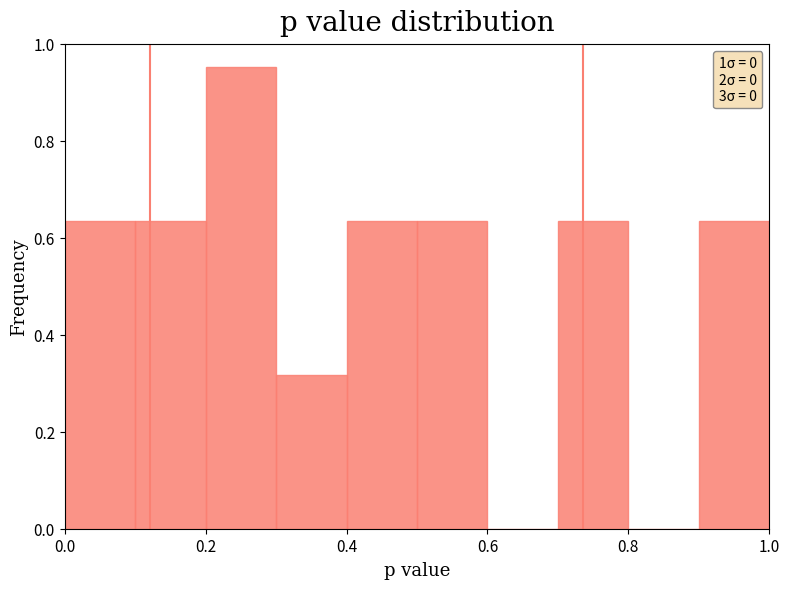

Reading left to right, list every bar in this chart as the range it spans on the x-axis followed by its height. The values are not printed on the chart, so give them approximately, as read against the axis.

0.0 to 0.1: 0.64
0.1 to 0.2: 0.64
0.2 to 0.3: 0.96
0.3 to 0.4: 0.32
0.4 to 0.5: 0.64
0.5 to 0.6: 0.64
0.6 to 0.7: 0
0.7 to 0.8: 0.64
0.8 to 0.9: 0
0.9 to 1.0: 0.64